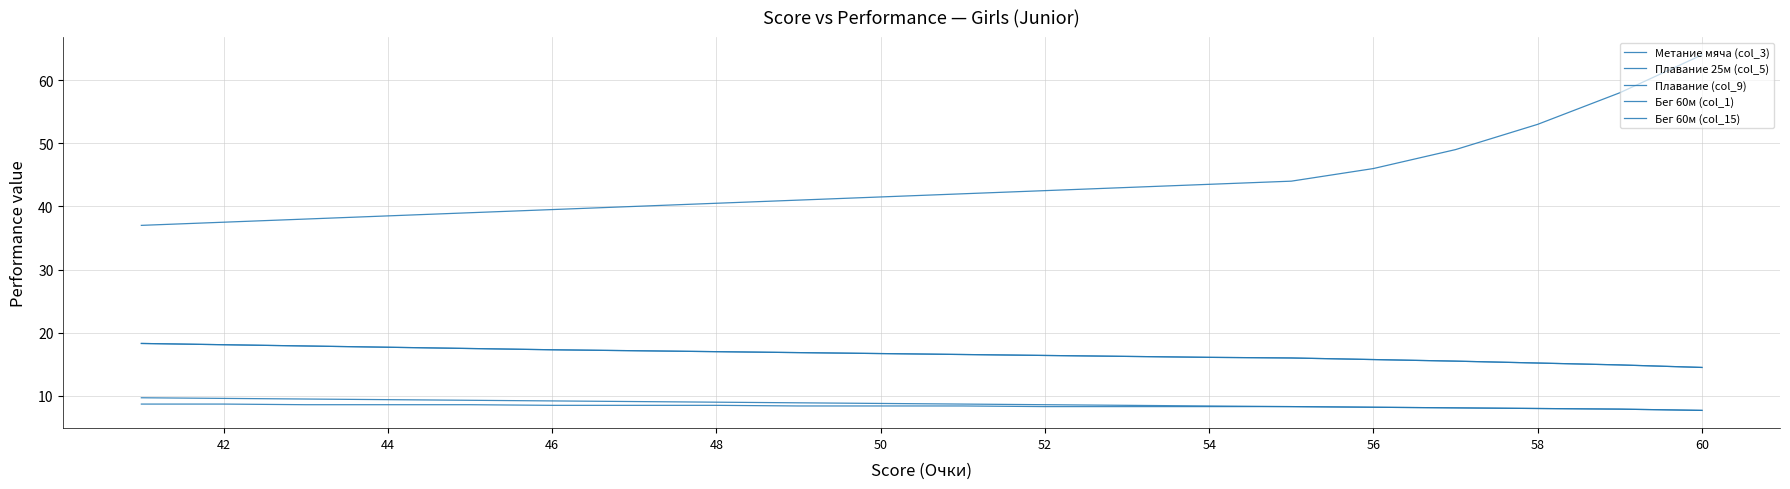

Does the chart have visible grid lines?

Yes